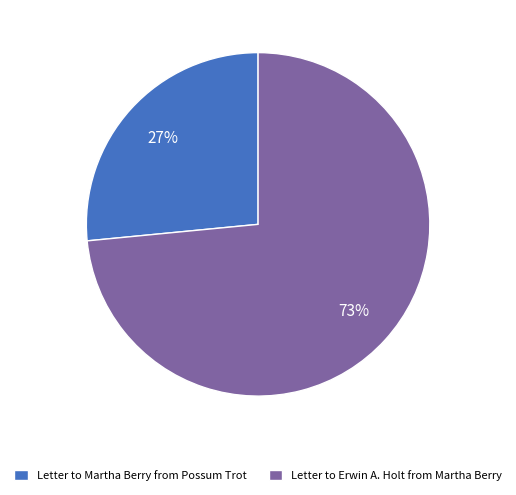

Which category accounts for the majority?

Letter to Erwin A. Holt from Martha Berry